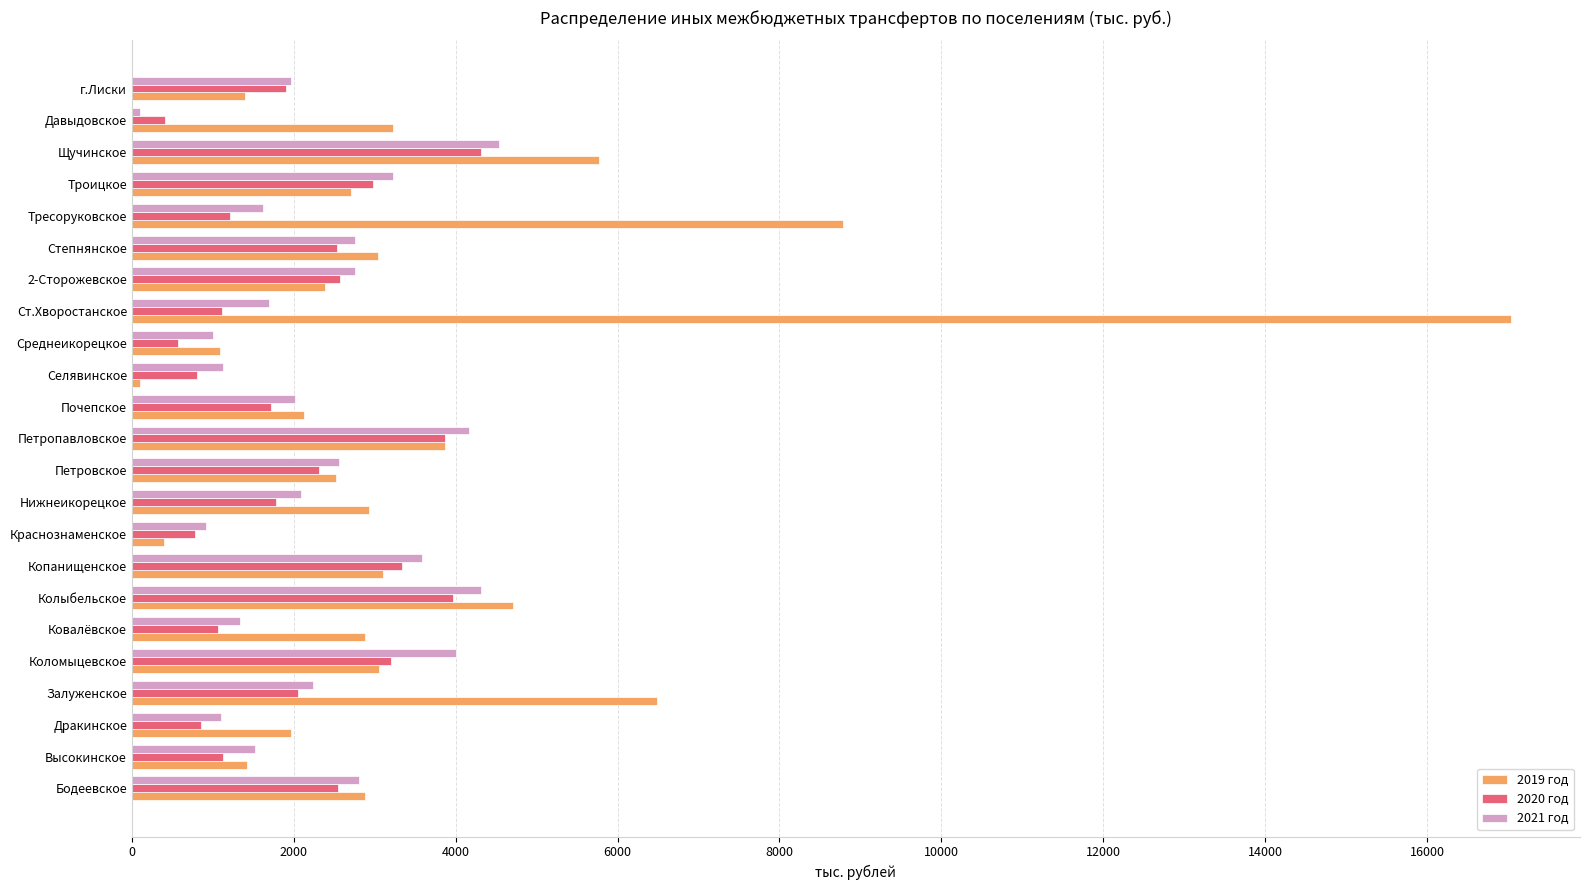

Which series has the largest total across all categories?

2019 год